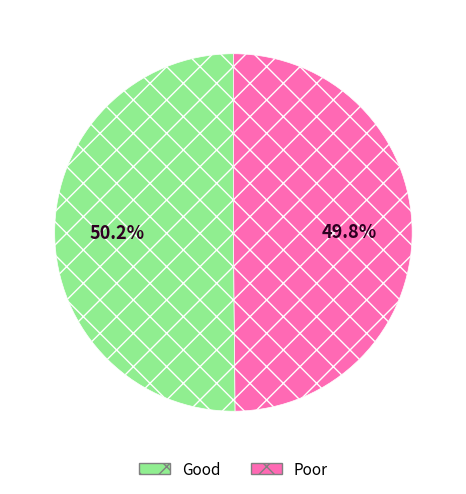

How much of the chart is everything except Poor?

50.2%